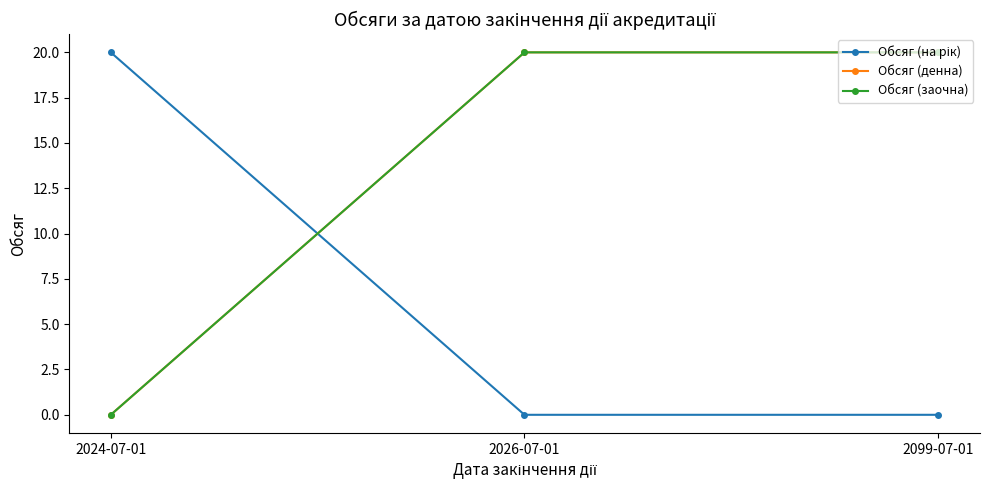

How many lines are shown in the chart?

3